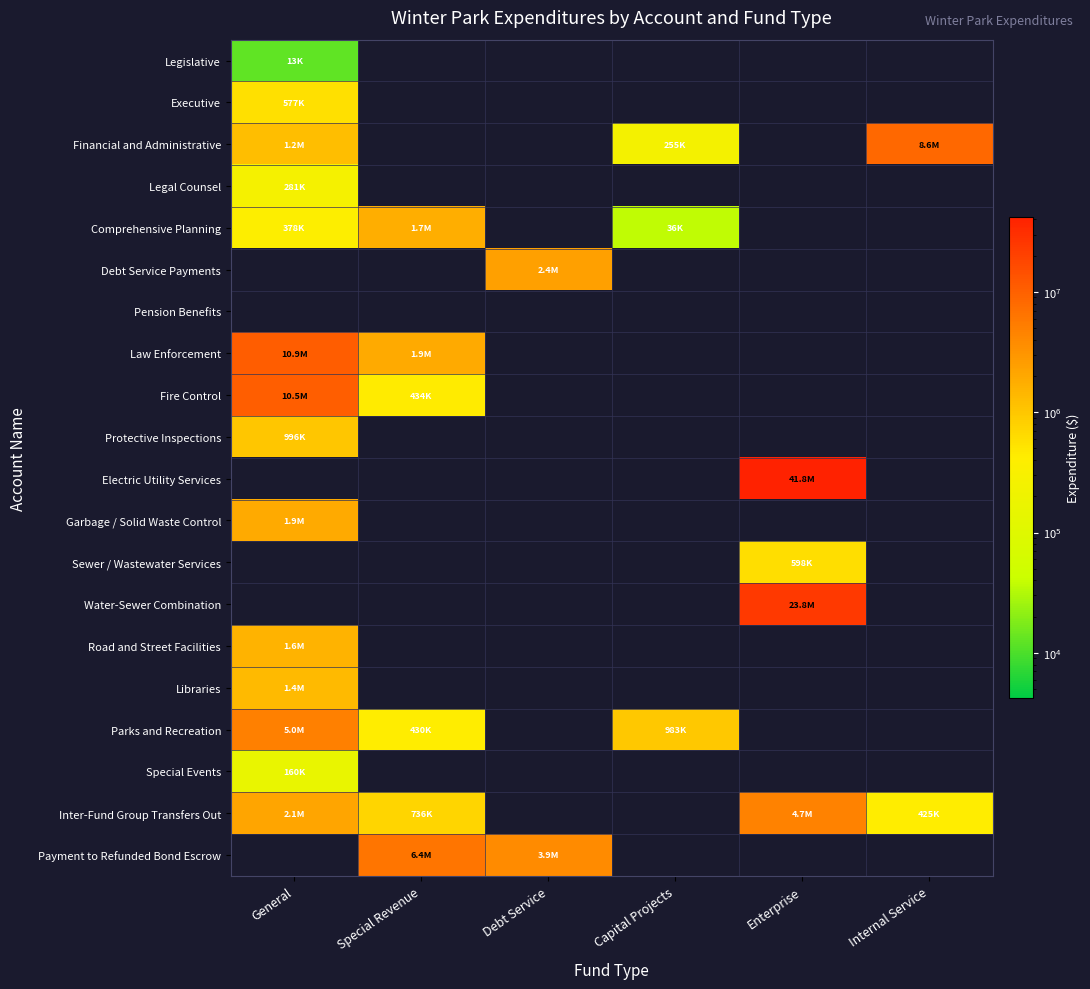

At which category is the sum across all series the highest?

Enterprise